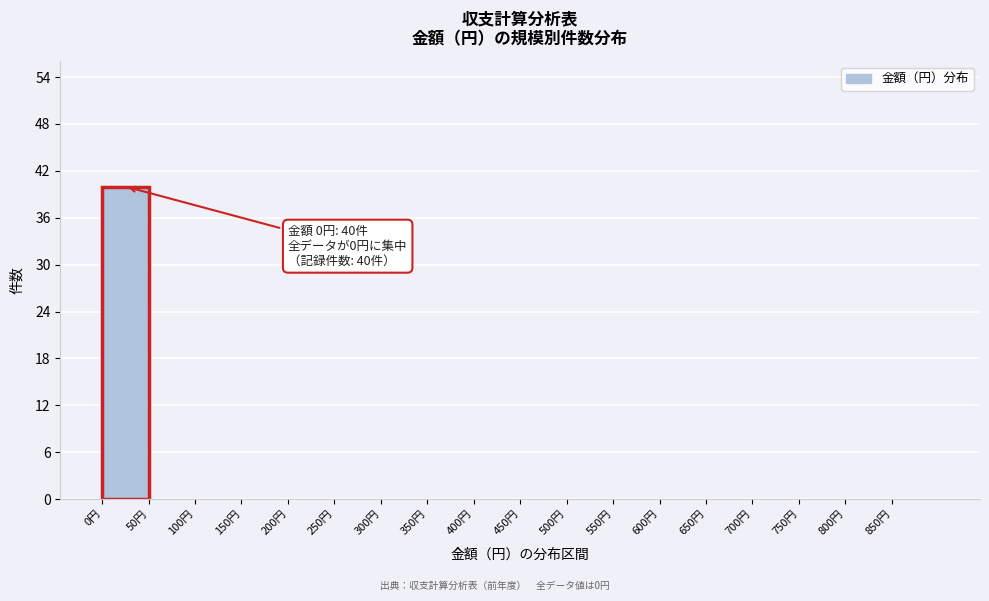

Which range on the x-axis has the tallest bar?

0 to 50